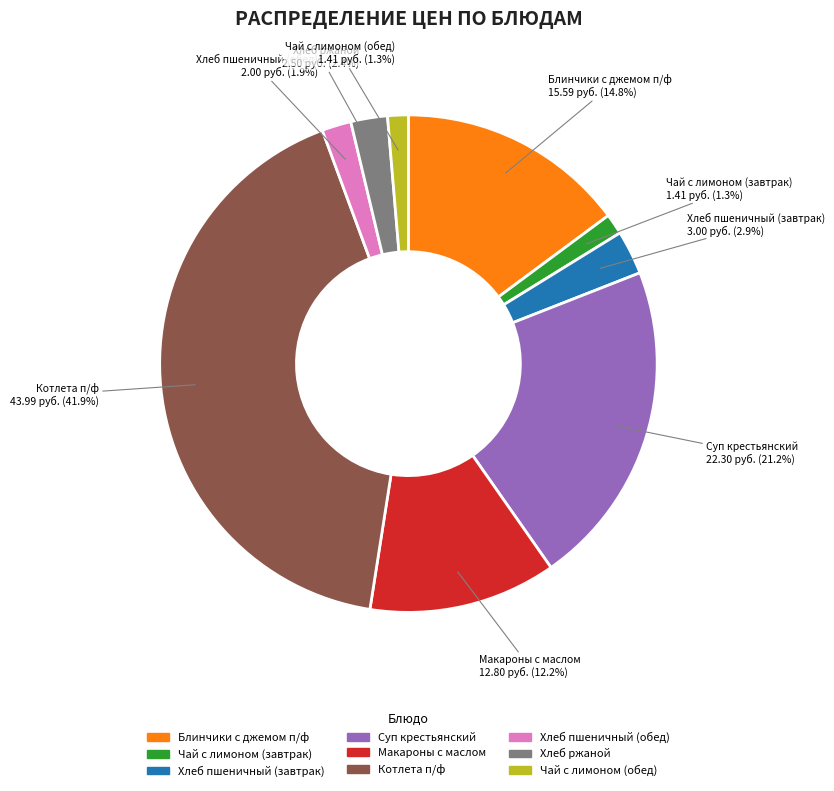

Is there any slice that represents more than half of the pie?

No